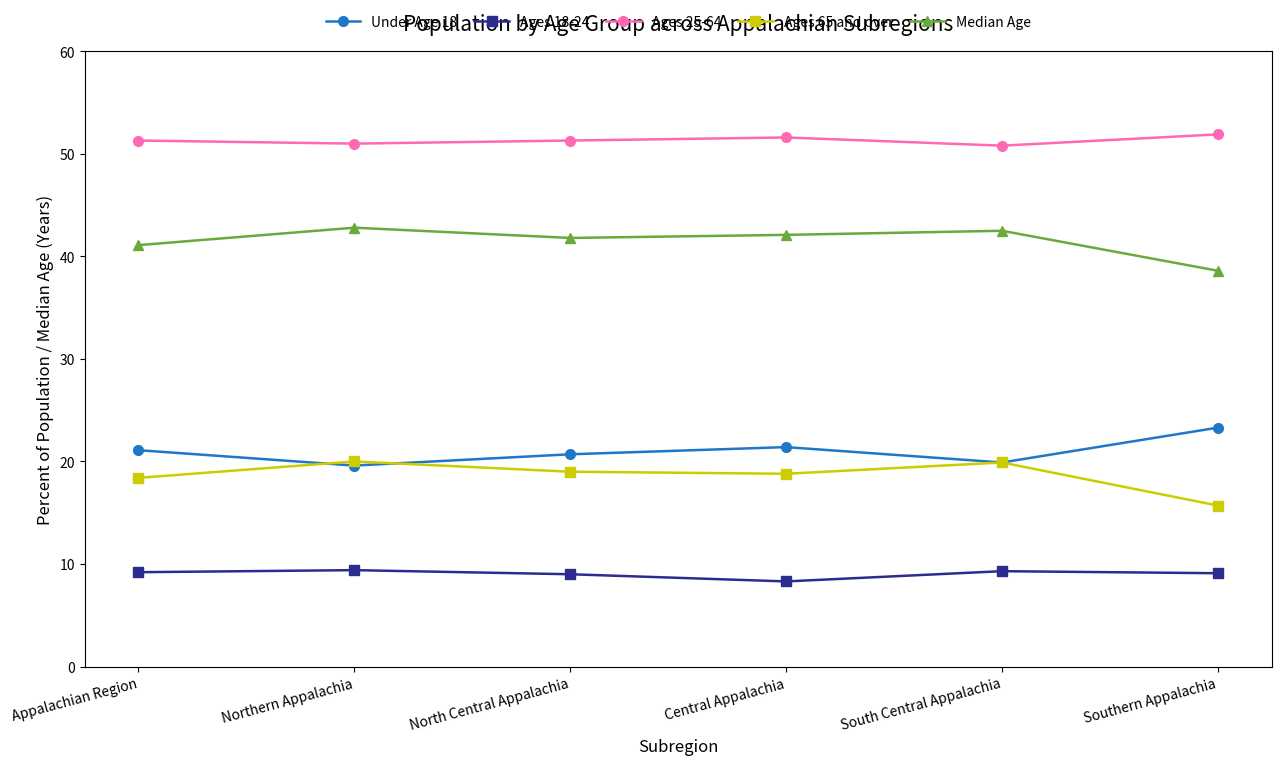

Is the value of Ages 25-64 at Southern Appalachia greater than the value of Ages 65 and over at Southern Appalachia?

Yes